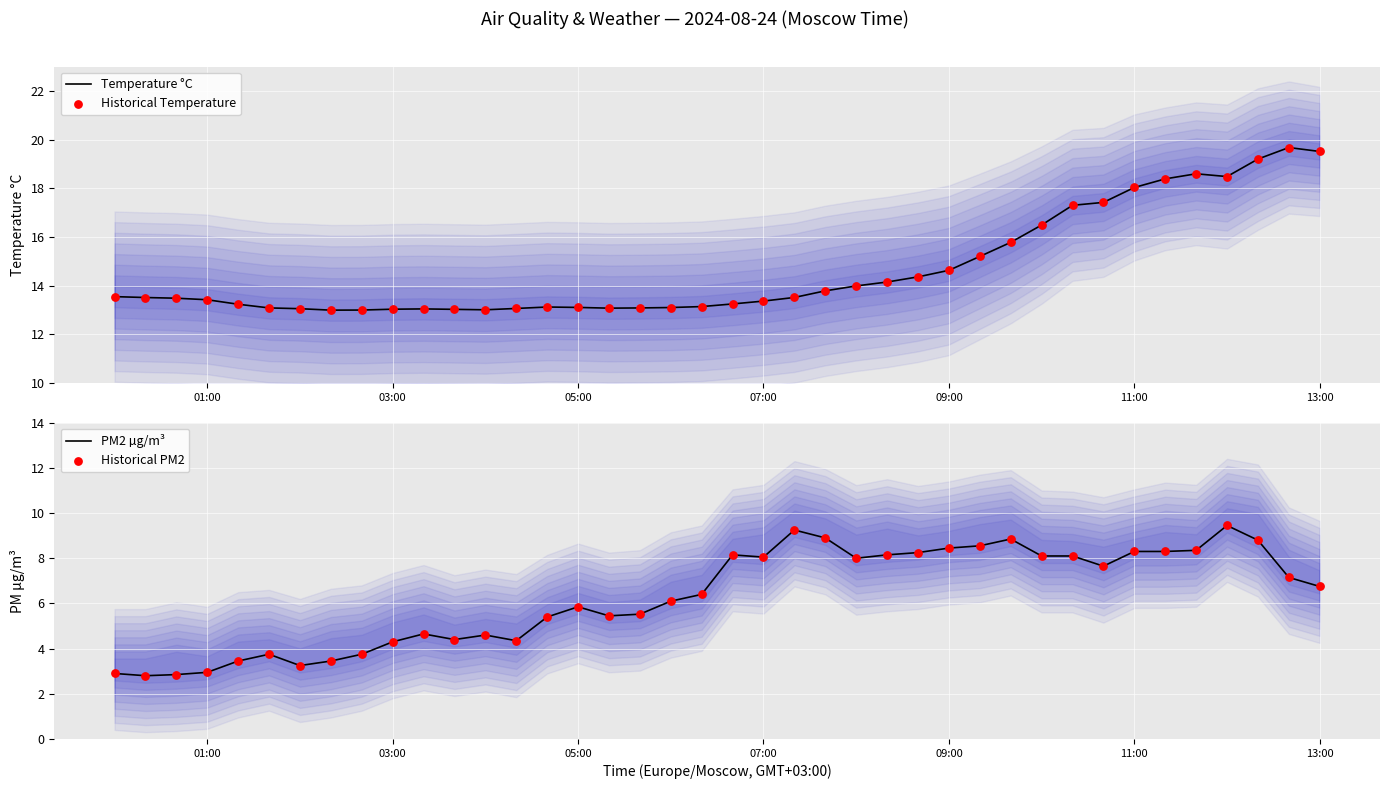

Which series contains the lowest Y value?

PM2 µg/m³